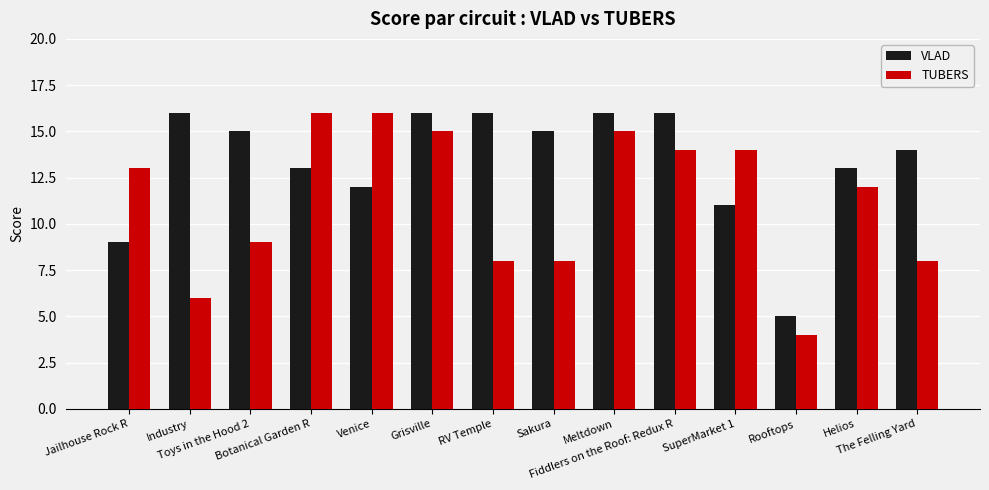

What is the label of the 12th bar from the right?

Toys in the Hood 2